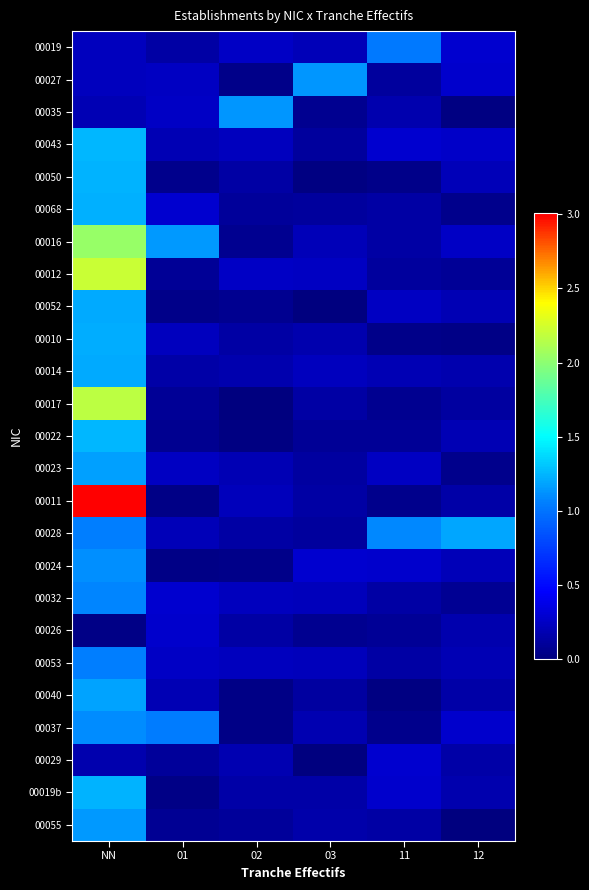

Which series has the widest spread of values?

00011